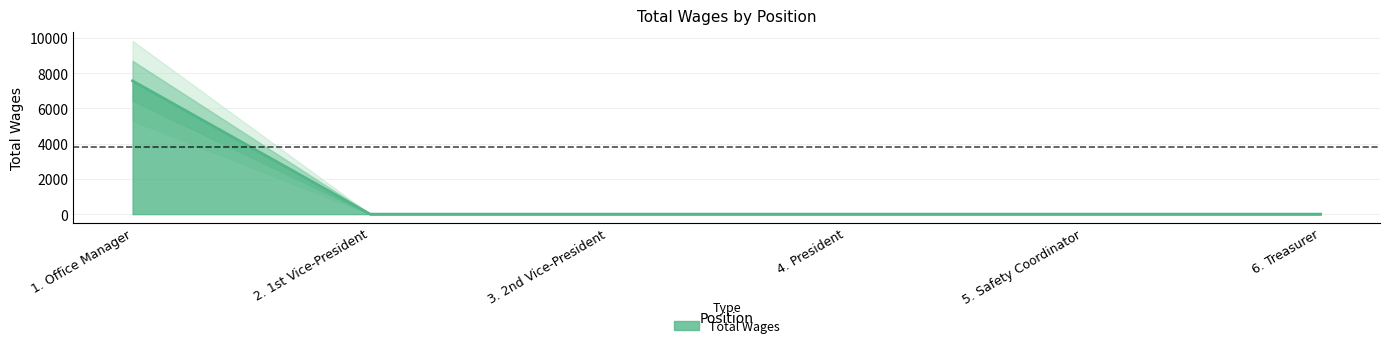

What is the label of the 6th point from the right?

1. Office Manager